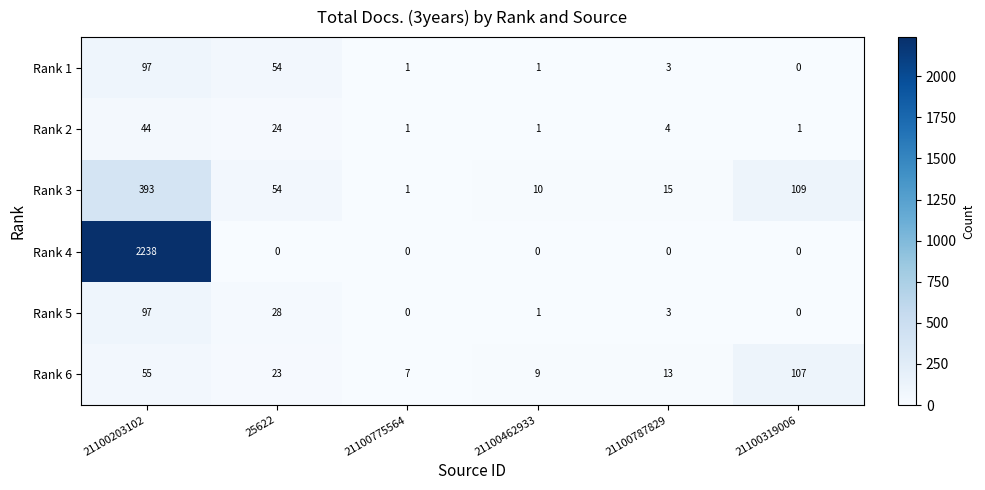

Which series has the largest range (max minus min)?

Rank 4